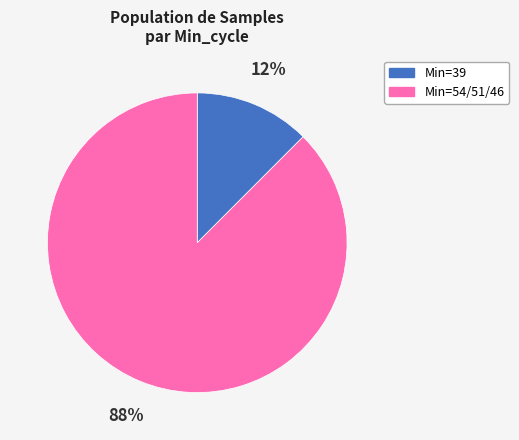

Is there a majority slice in this chart?

Yes